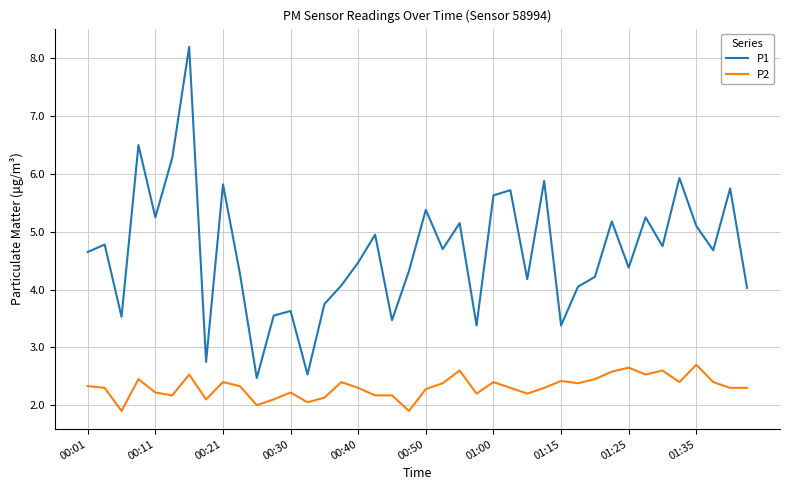

List the series in order of their overall mean, lowest first.

P2, P1